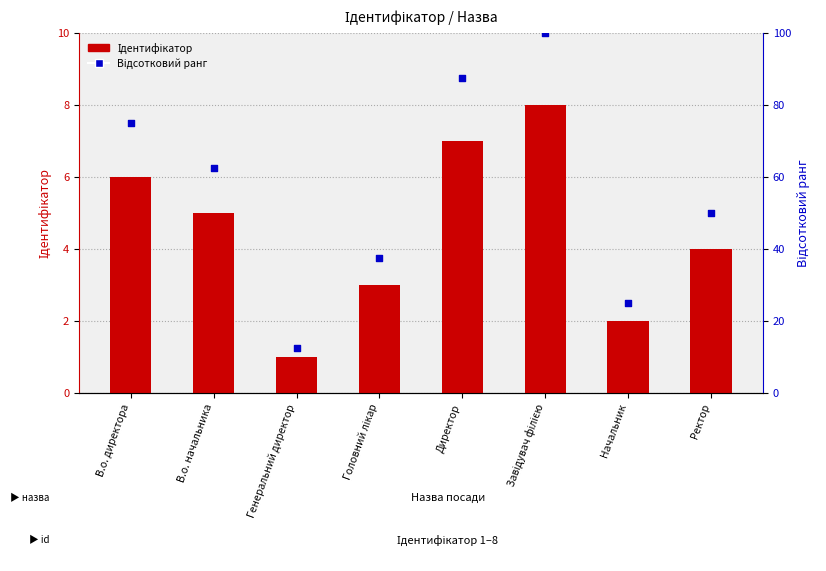

Which series contains the highest Y value?

Відсотковий ранг